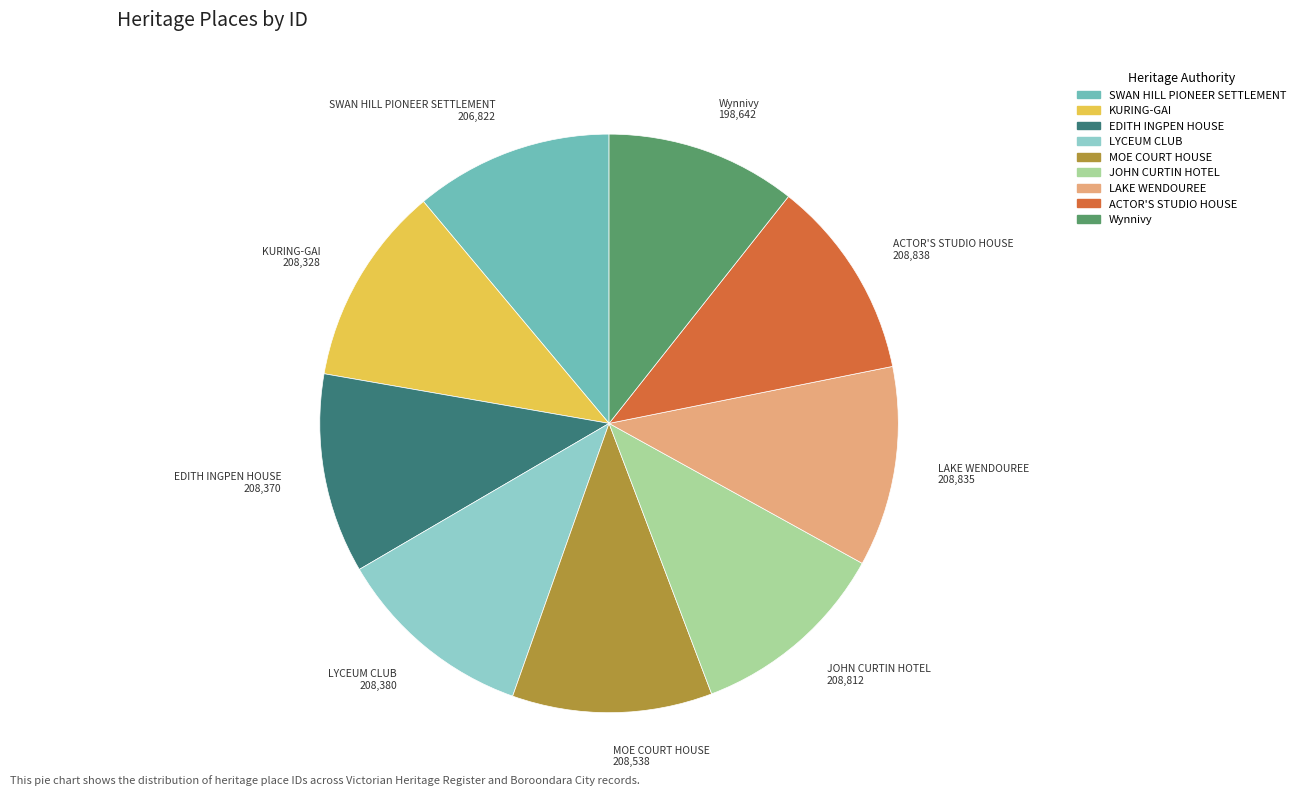

Do JOHN CURTIN HOTEL and Wynnivy together represent more than half of the pie?

No